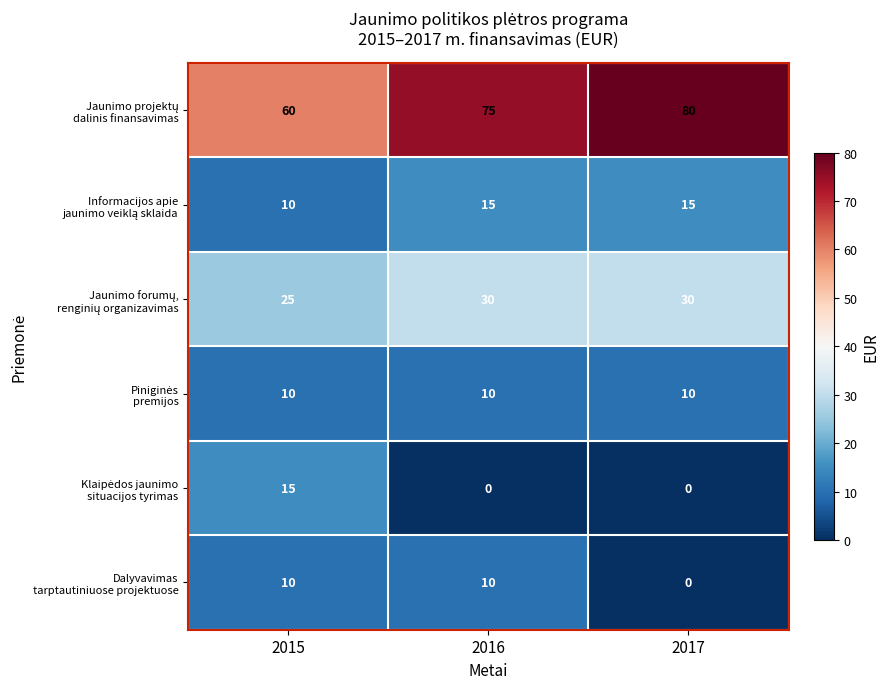

At how many categories does at least one series exceed 1?

3